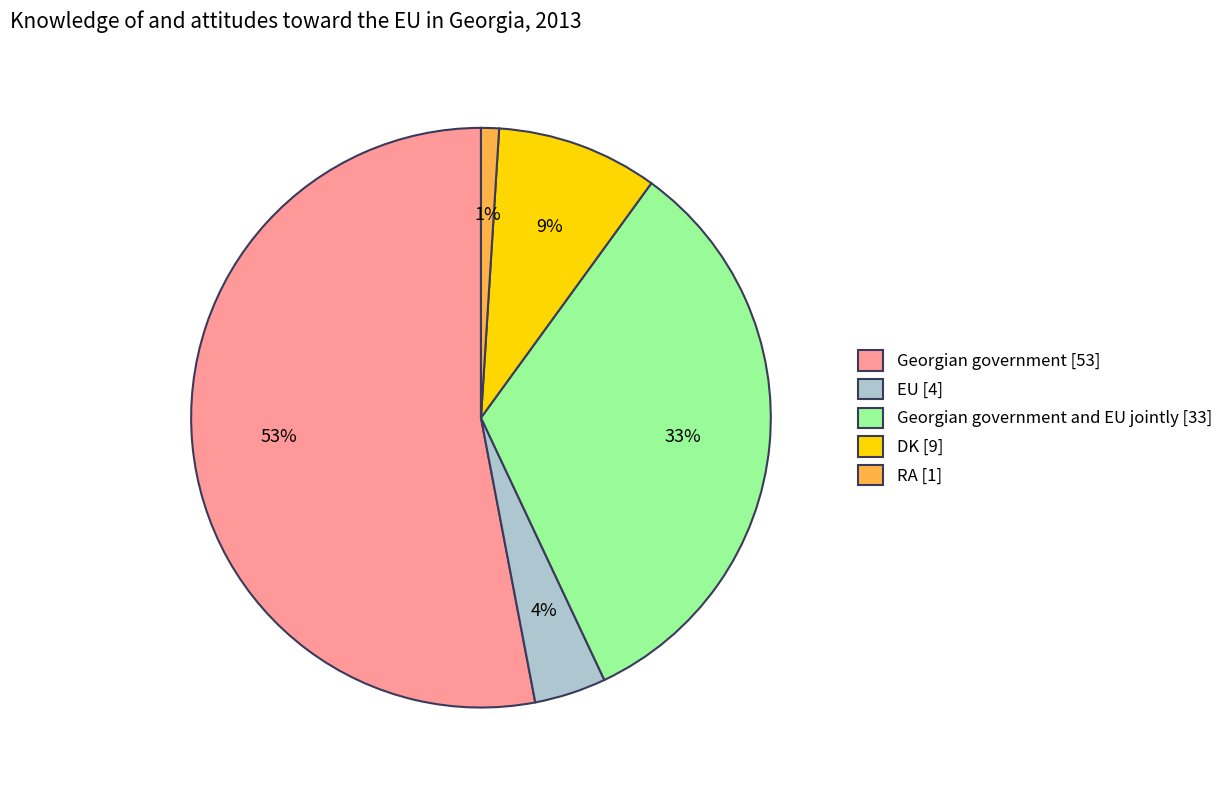

Do RA [1] and Georgian government and EU jointly [33] together represent more than half of the pie?

No